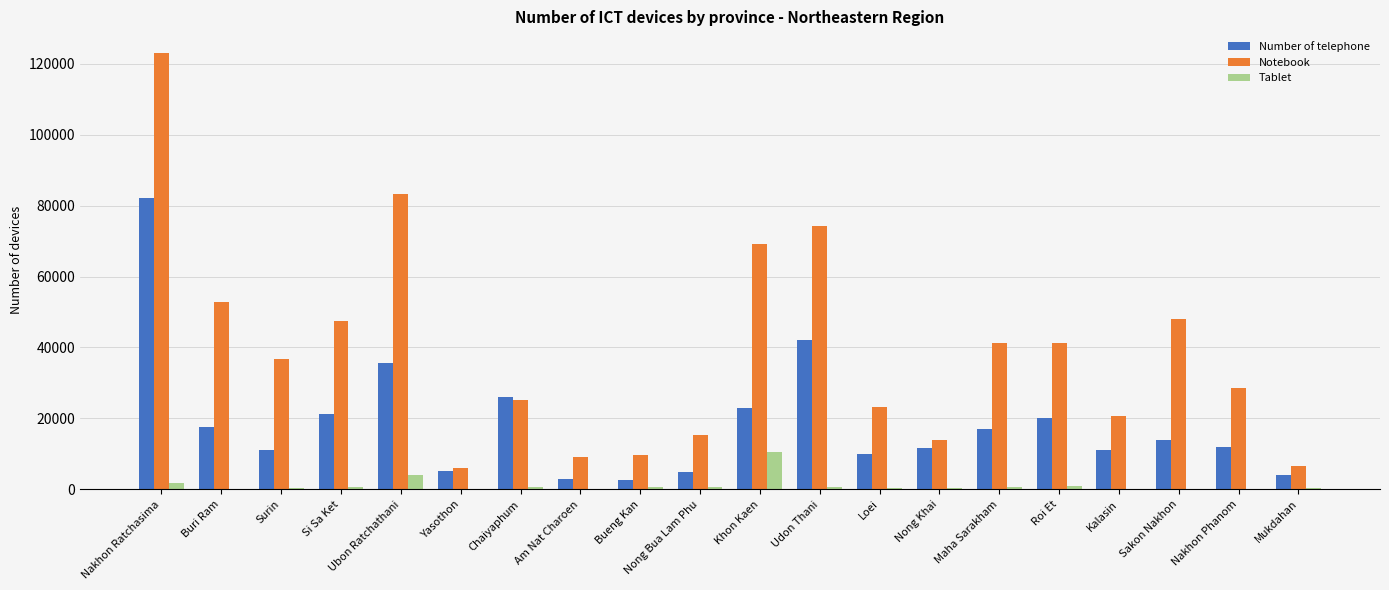

The Number of telephone series shows 2660 at Bueng Kan. True or false?

True